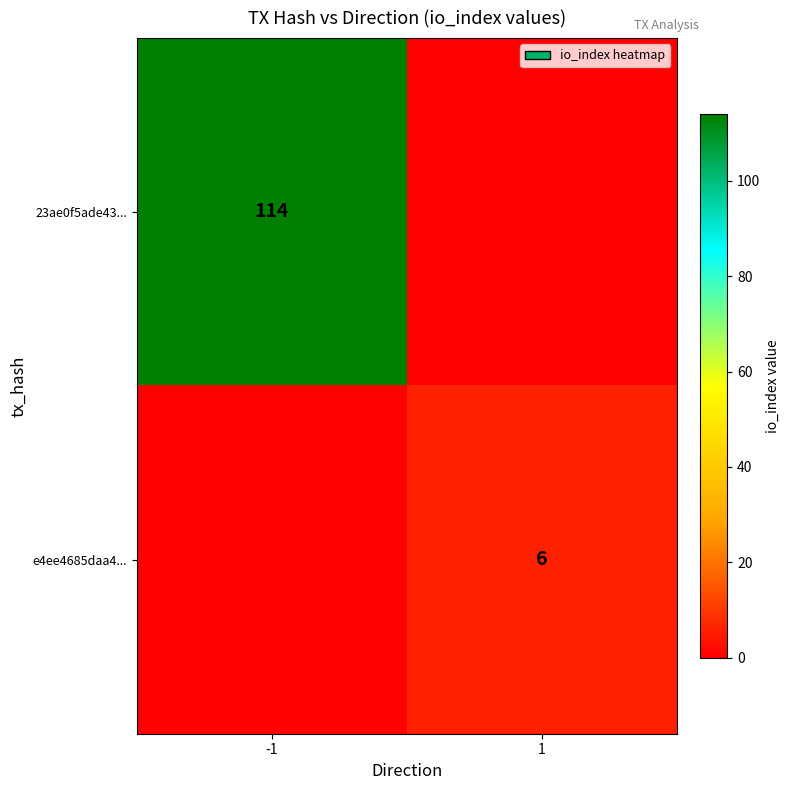

Which category has the highest value across all series?

-1